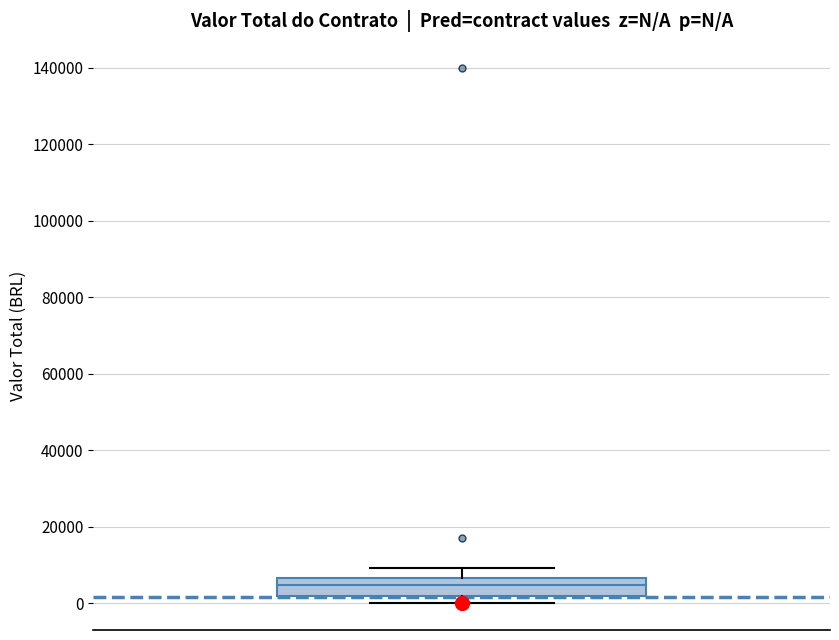

Read this box plot against the y-axis: the position of the median line, the range covered by the box, and the ends of both whiskers. The values are not printed on the chart, so give them approximately, as read against the axis.

median 4000, box 2000 to 6000, whiskers 0 to 10000